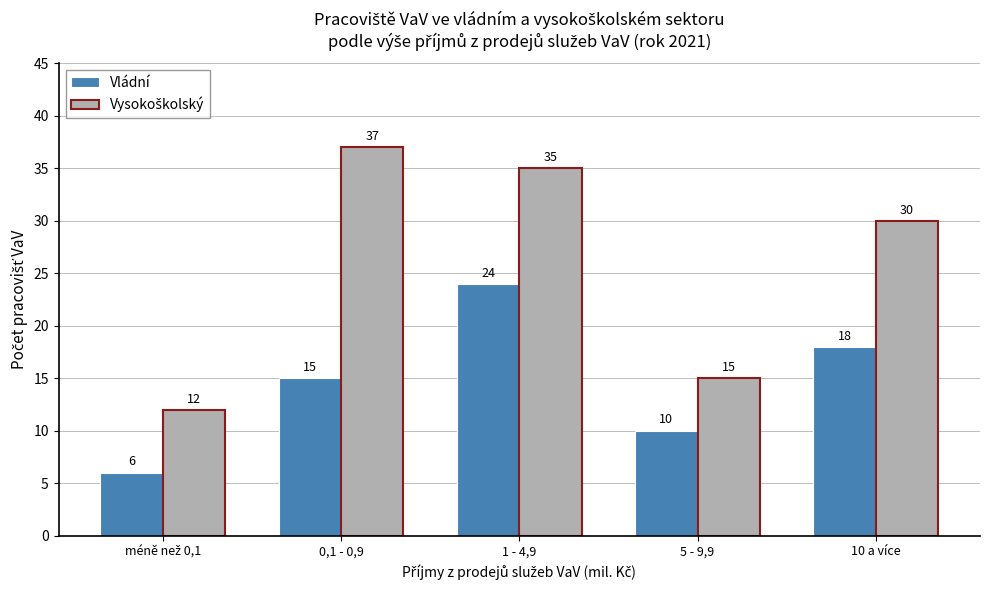

The value of Vládní at 0,1 - 0,9 is 4. True or false?

False